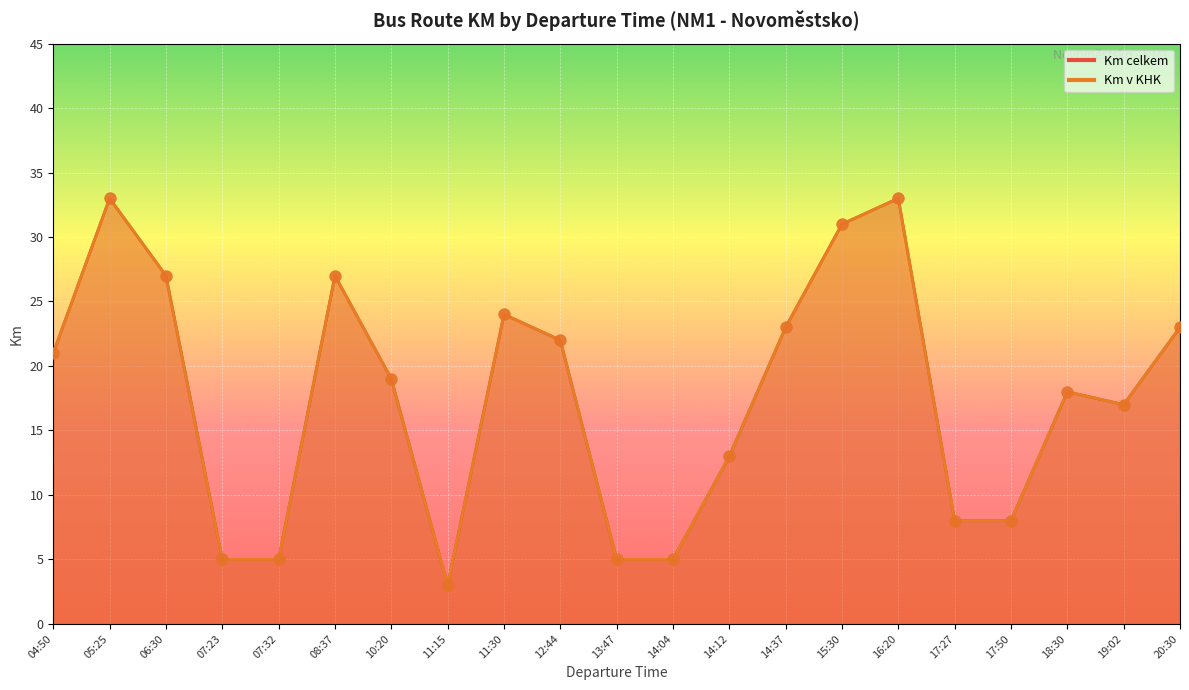

Is the value of Km celkem at 13:47 greater than the value of Km v KHK at 08:37?

No